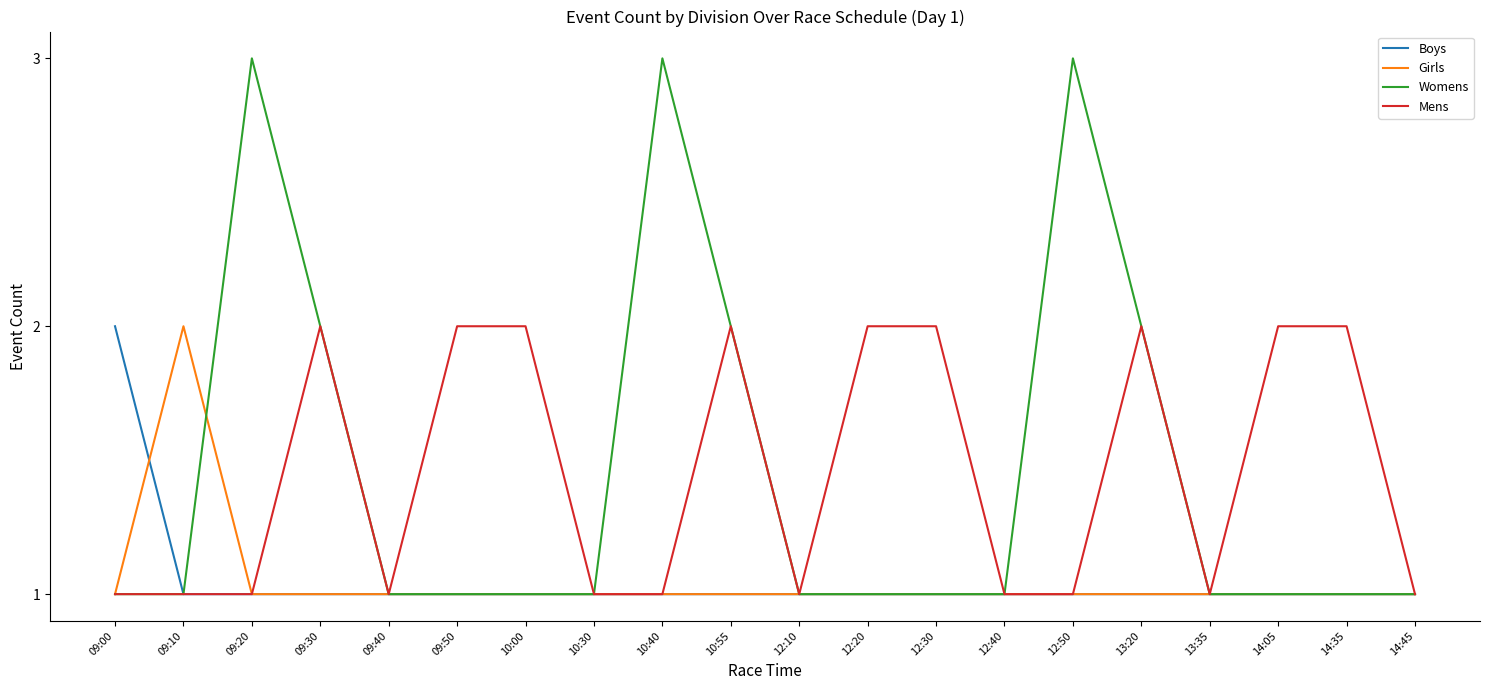

What position from the left is 09:10?

2